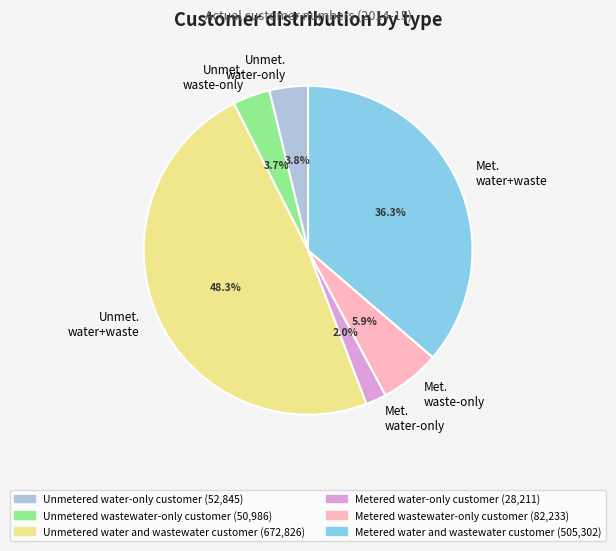

How many segments does this pie chart have?

6